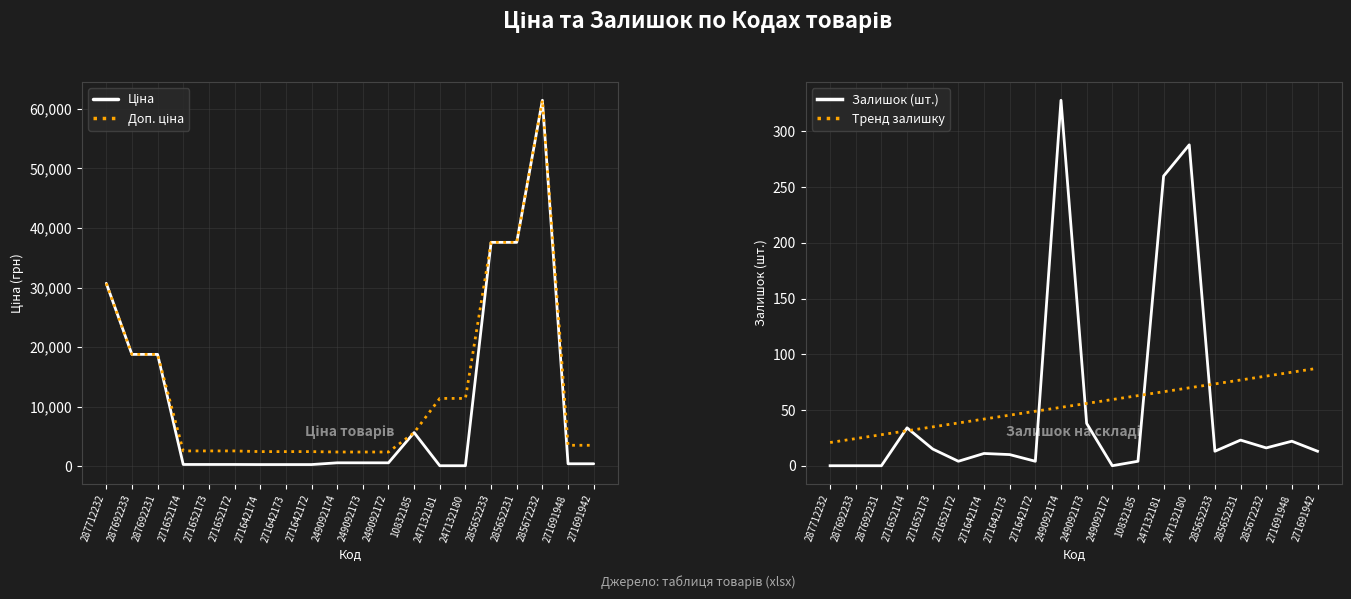

The Залишок (шт.) series shows 4.0 at 10832185. True or false?

True